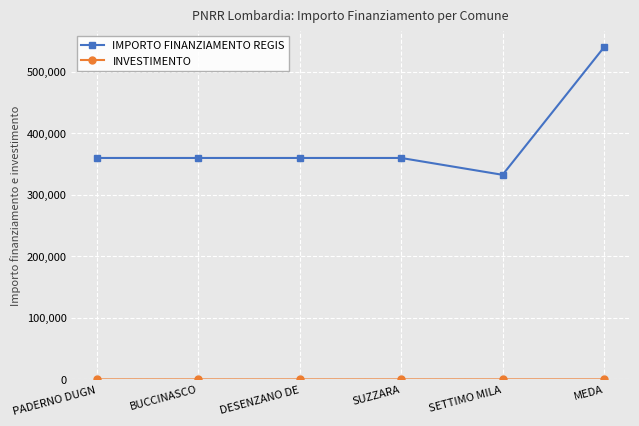

The value of IMPORTO FINANZIAMENTO REGIS at BUCCINASCO is 625610.3. True or false?

False